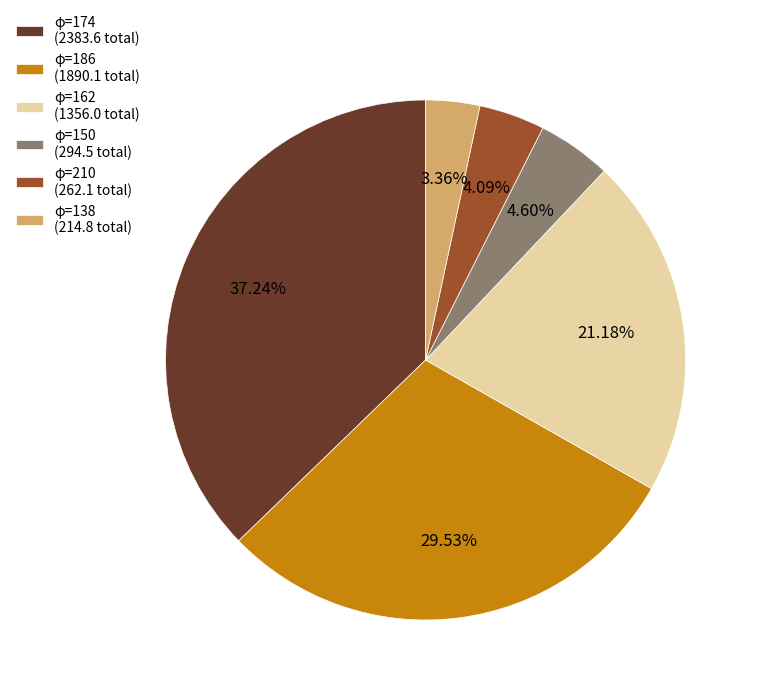

Between φ=138 (214.8 total) and φ=162 (1356.0 total), which is larger?

φ=162 (1356.0 total)